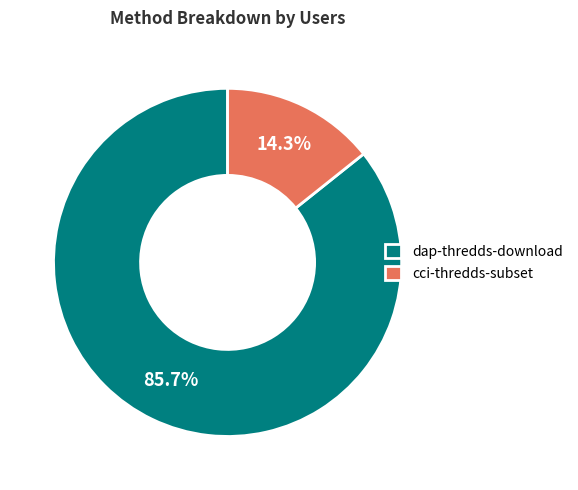

What percentage is the cci-thredds-subset slice, to the nearest percent?

14%